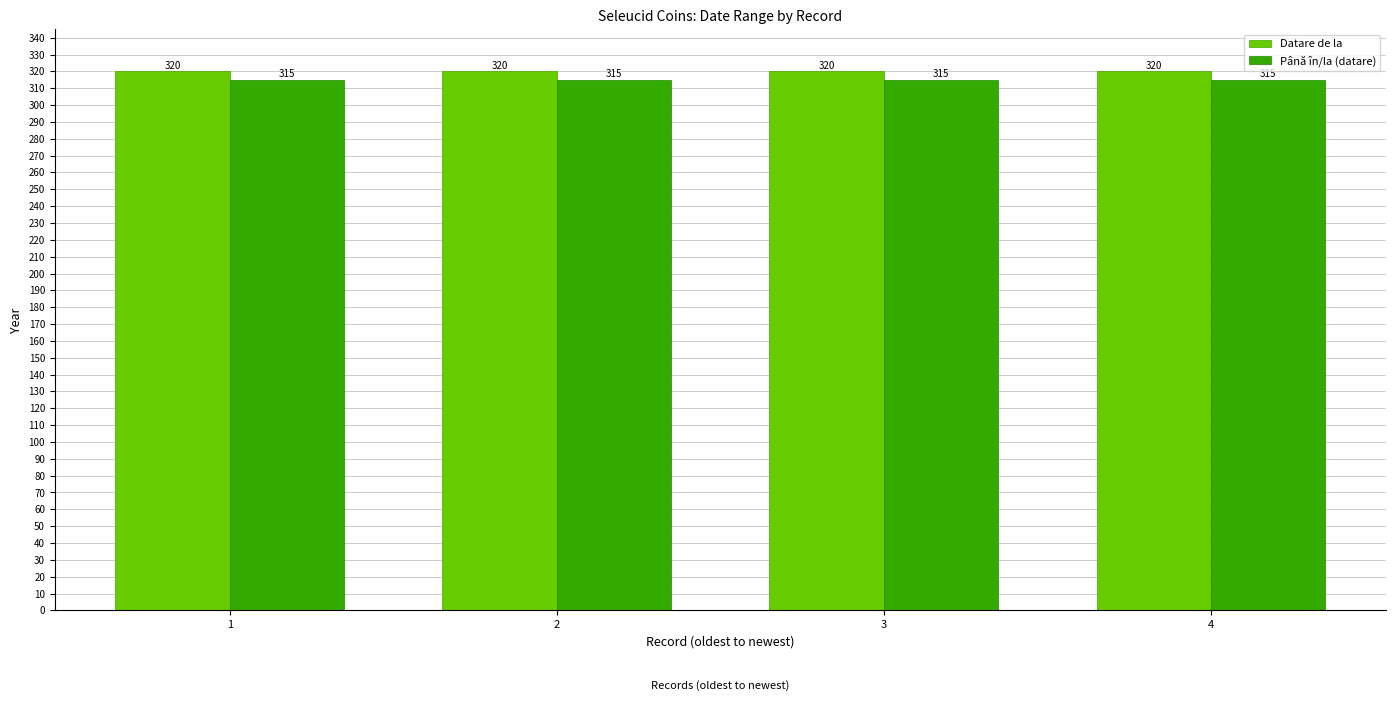

Count the number of data series in this chart.

2